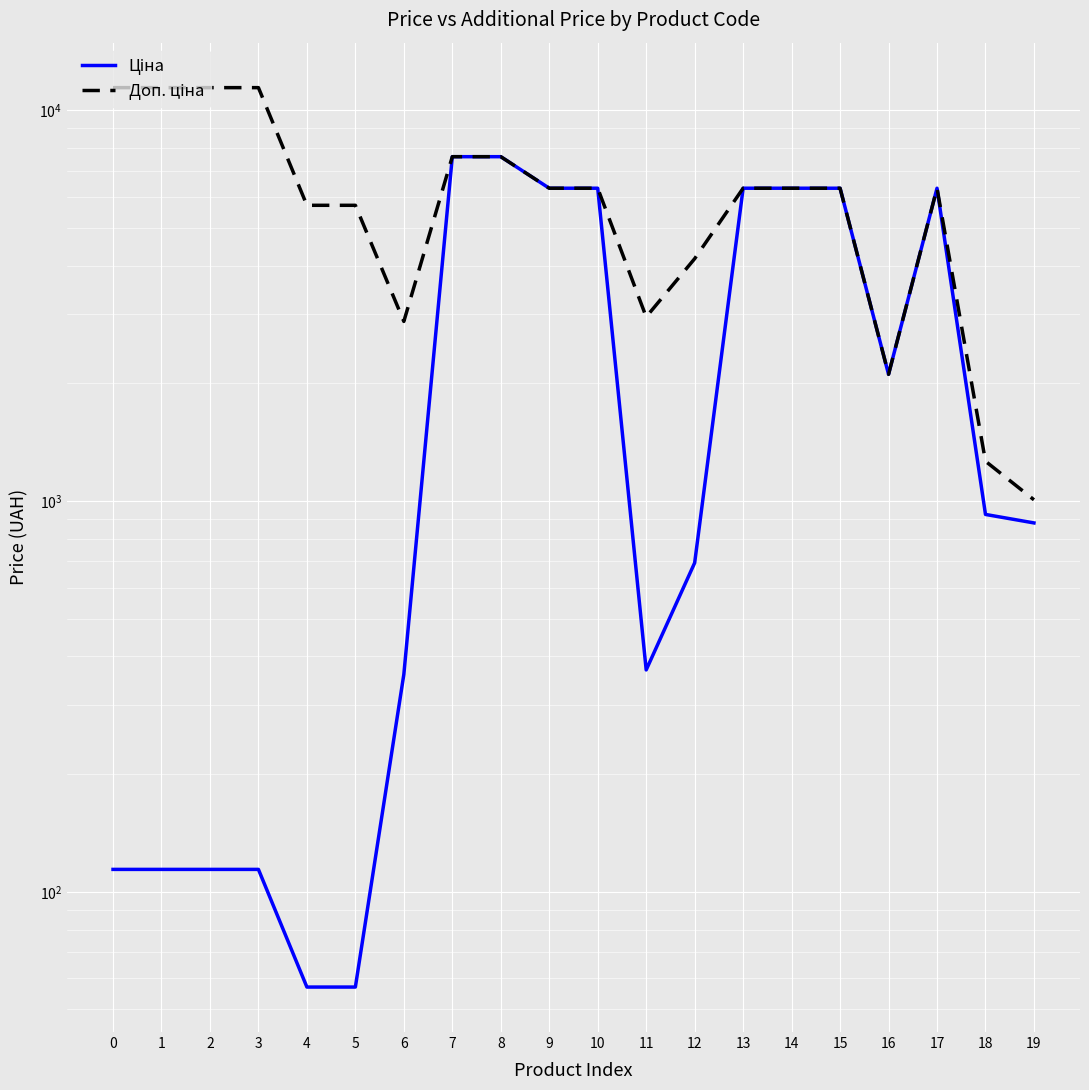

At which label does Ціна first exceed 923?

7